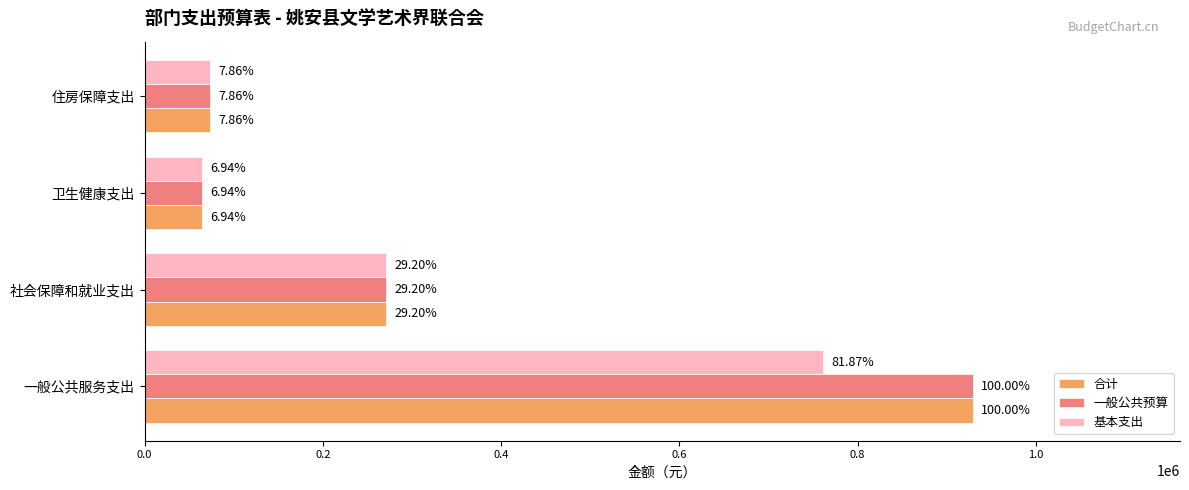

Which series has the largest total across all categories?

合计